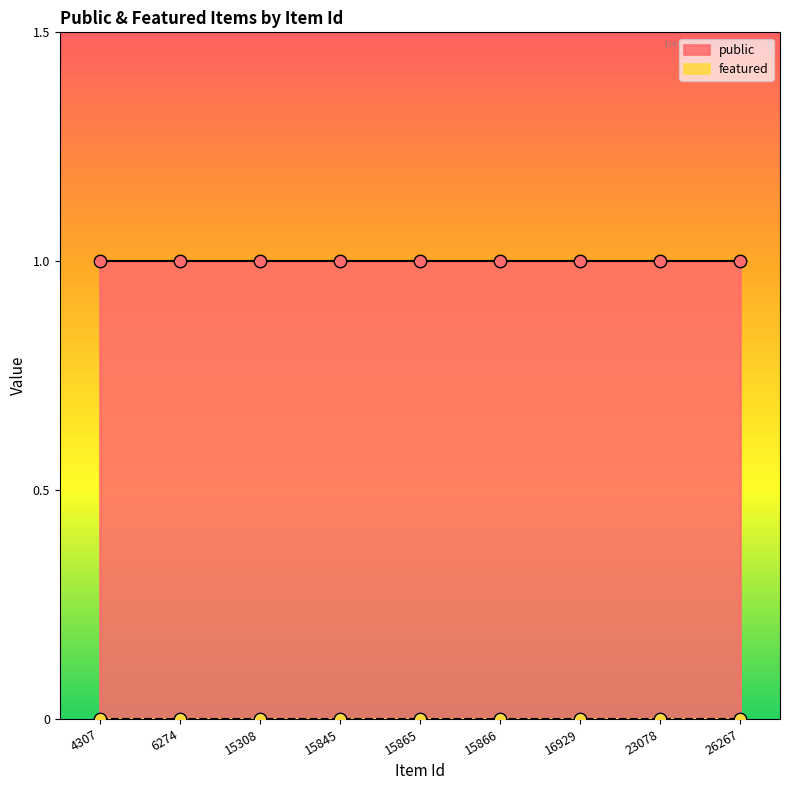

What are all the series names shown in the legend?

public, featured